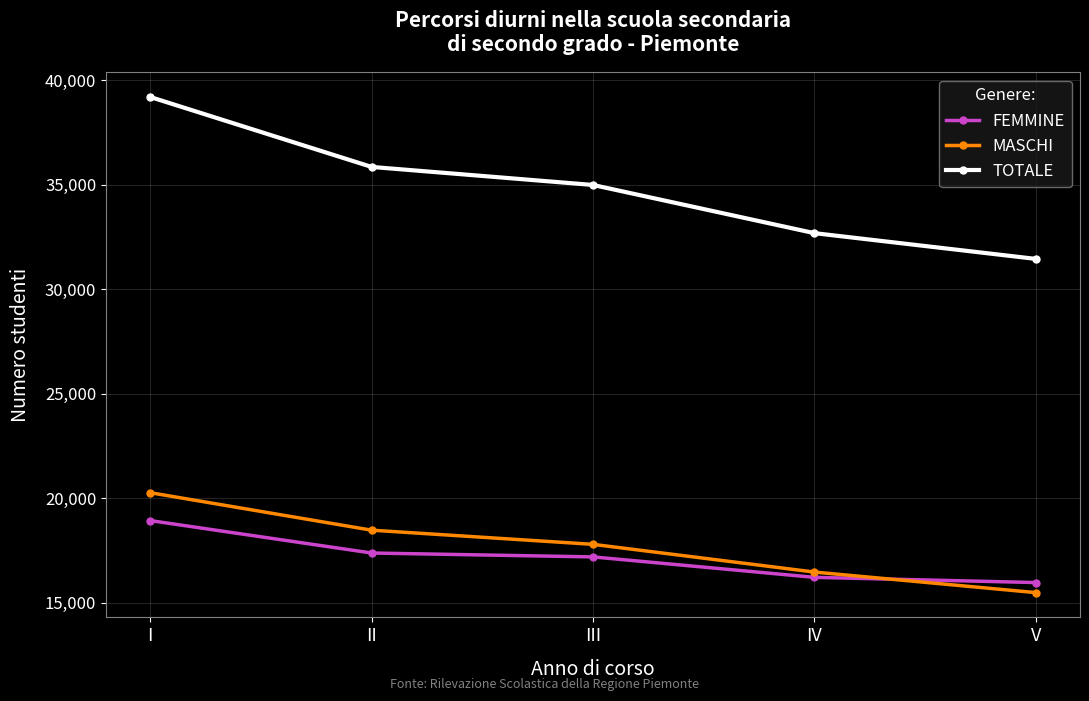

The MASCHI series shows 15481 at V. True or false?

True